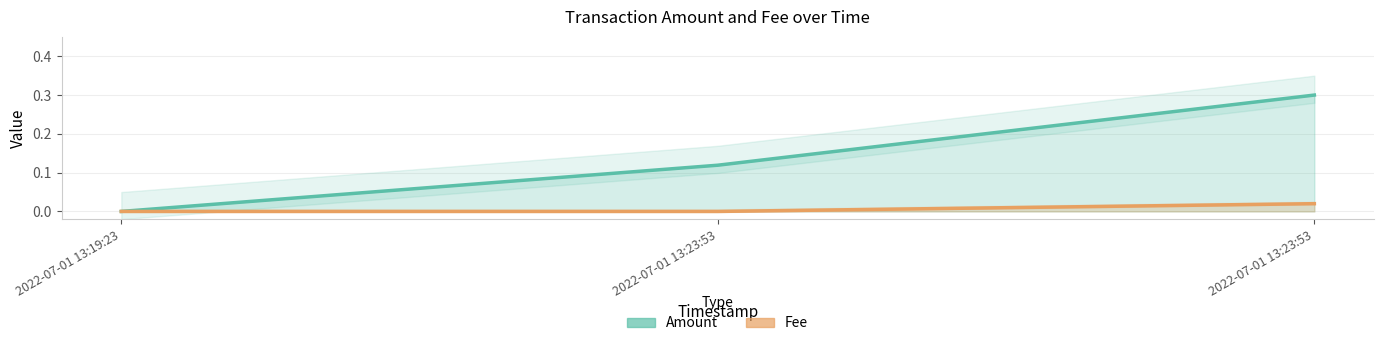

Which series has the largest range (max minus min)?

Amount